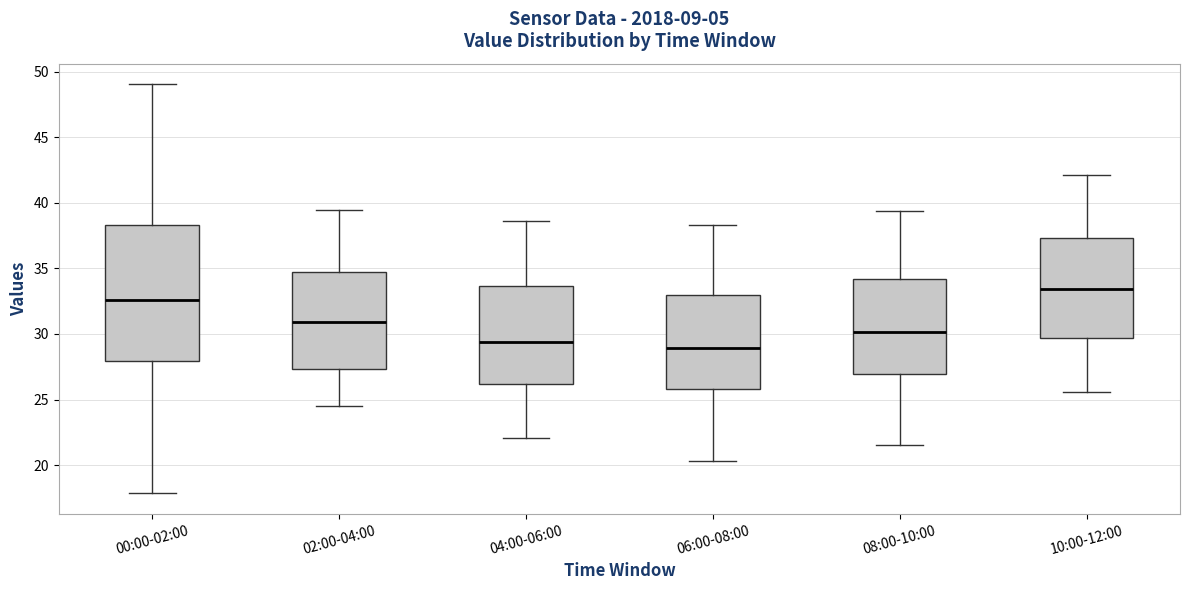

Where is the lower edge of the box for 00:00-02:00 on the y-axis? The values are not printed on the chart, so give them approximately, as read against the axis.

28.0